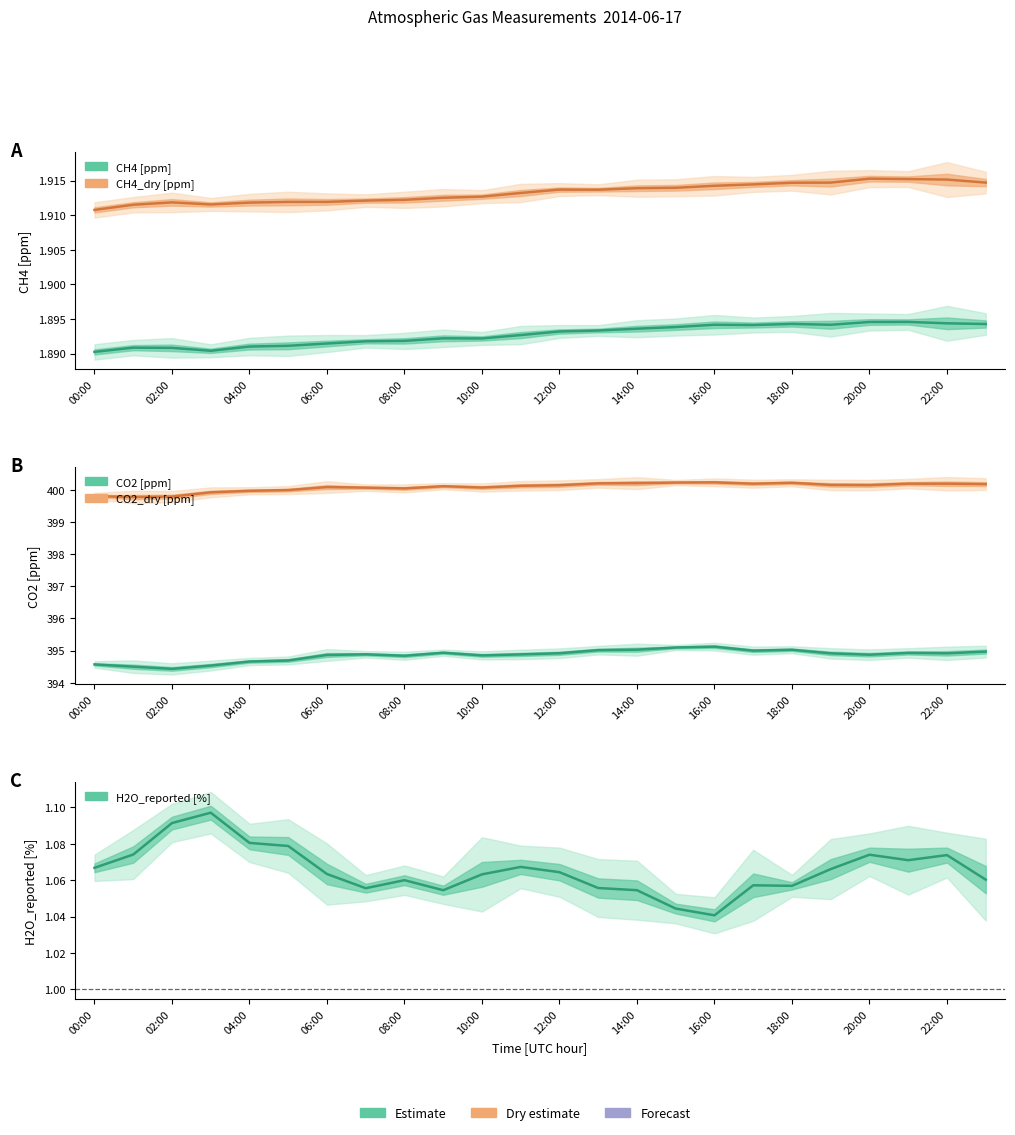

Which series has the largest range (max minus min)?

CO2 [ppm]